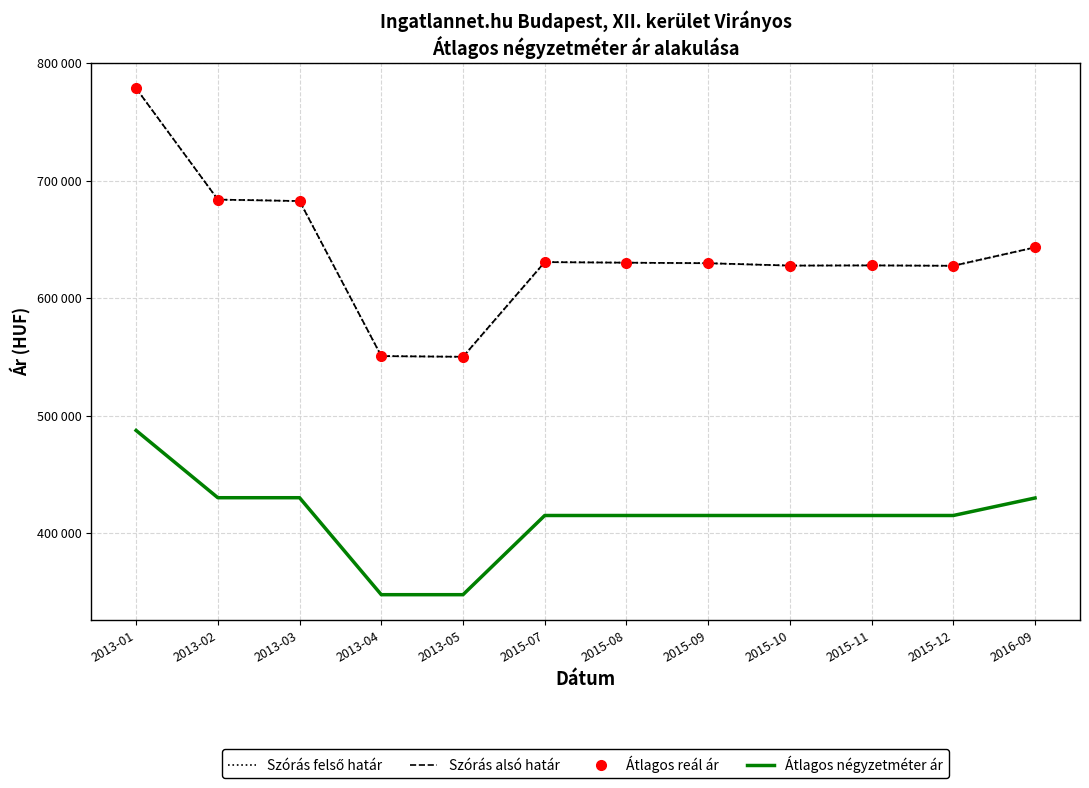

At 2013-02, list the series in order from largest to smallest.

Szórás felső határ, Szórás alsó határ, Átlagos reál ár, Átlagos négyzetméter ár